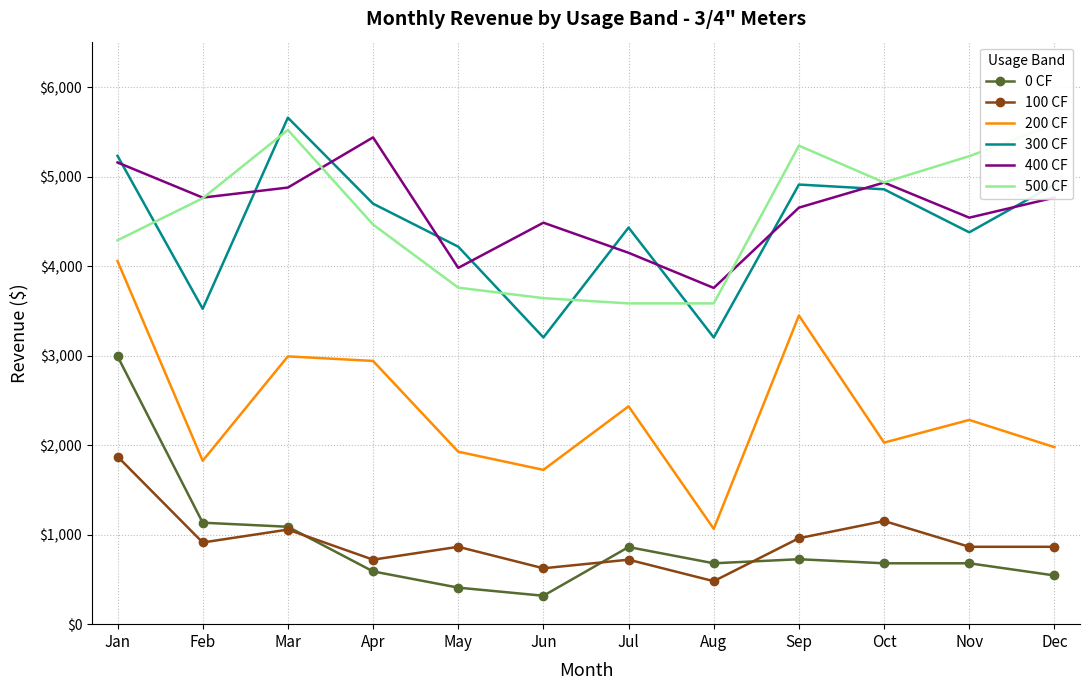

Is it true that 500 CF equals 5345.3 at Sep?

True